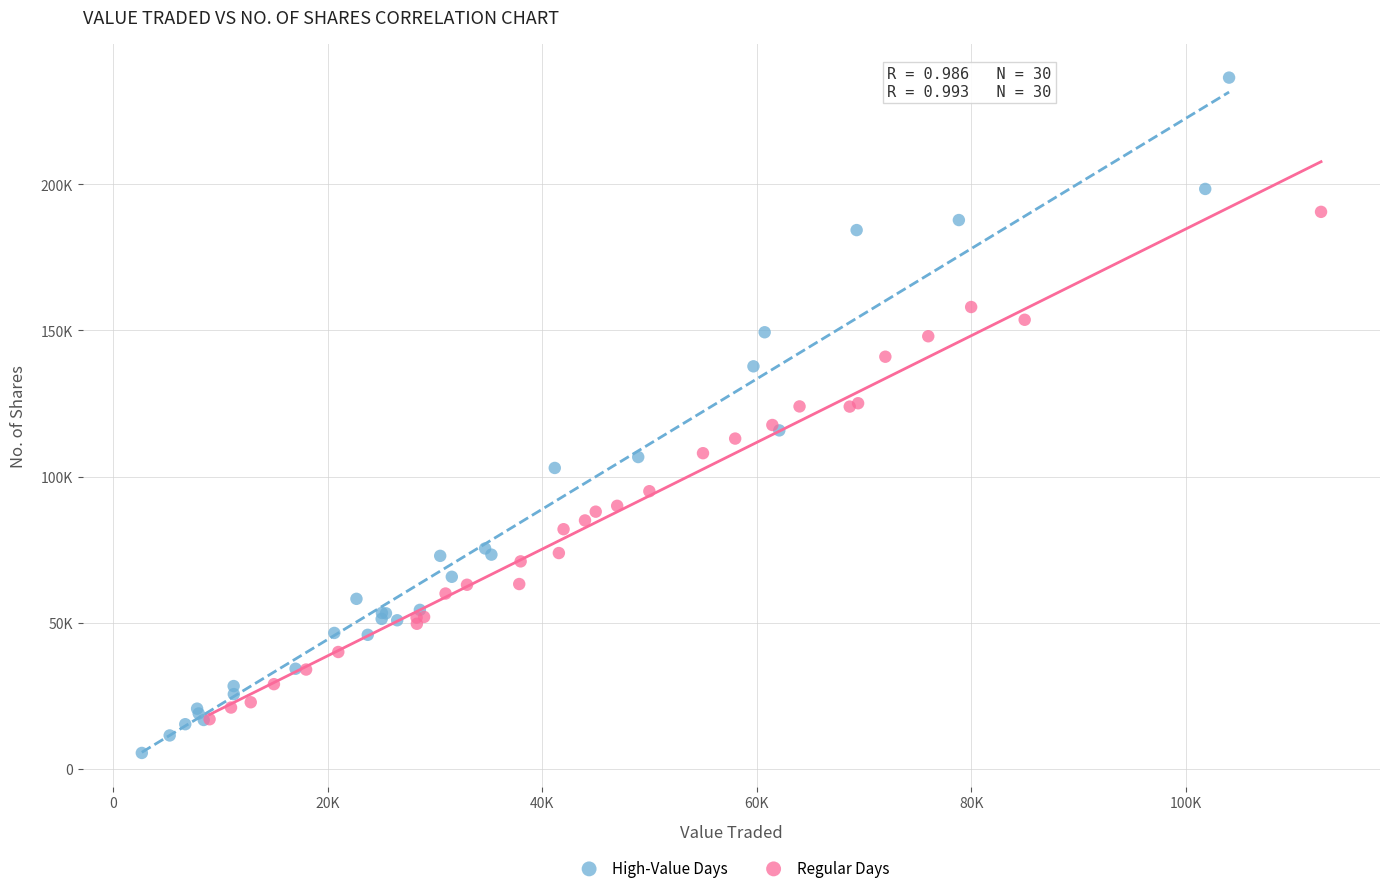

Which series has the largest Y range (max minus min)?

High-Value Days